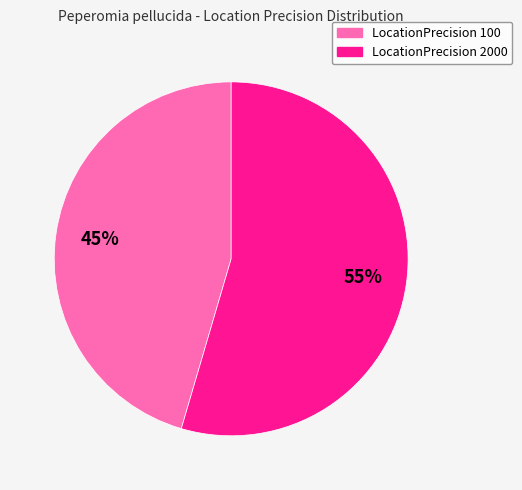

How many segments does this pie chart have?

2